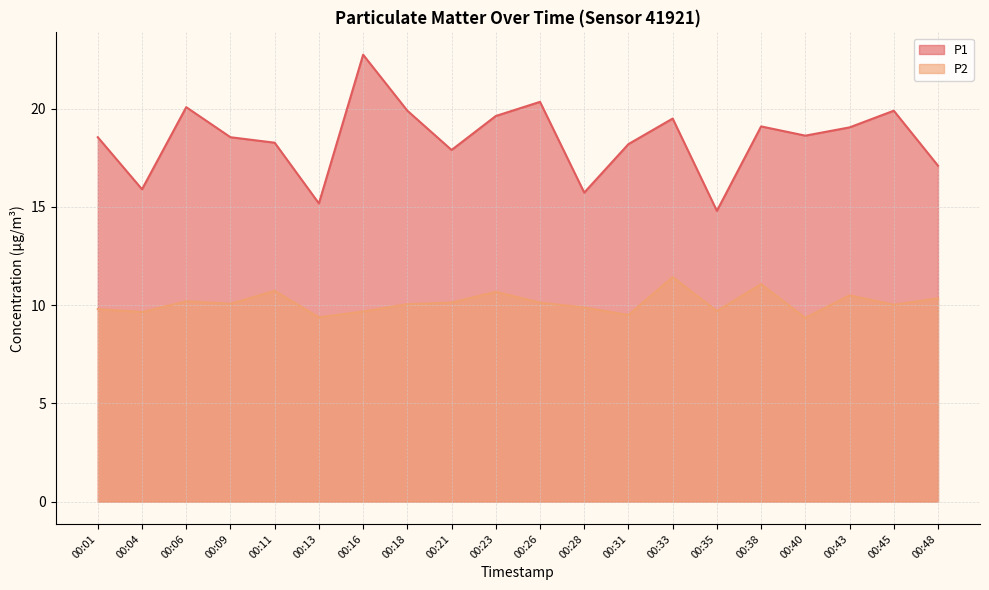

Reading left to right, extract all data points from this chart.

P1: 00:01=18.6	00:04=15.9	00:06=20.1	00:09=18.6	00:11=18.3	00:13=15.2	00:16=22.8	00:18=19.9	00:21=17.9	00:23=19.6	00:26=20.4	00:28=15.7	00:31=18.2	00:33=19.5	00:35=14.8	00:38=19.1	00:40=18.6	00:43=19.1	00:45=19.9	00:48=17.1
P2: 00:01=9.8	00:04=9.7	00:06=10.2	00:09=10.1	00:11=10.7	00:13=9.4	00:16=9.7	00:18=10.1	00:21=10.1	00:23=10.7	00:26=10.1	00:28=9.9	00:31=9.5	00:33=11.4	00:35=9.7	00:38=11.1	00:40=9.3	00:43=10.5	00:45=10.0	00:48=10.3